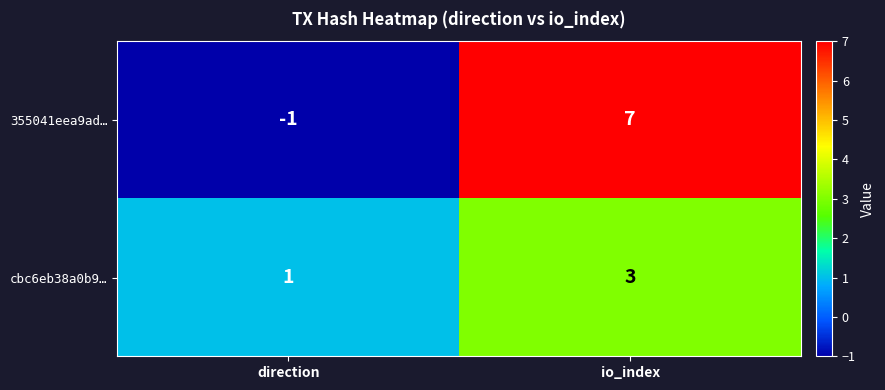

Which series has the widest spread of values?

355041eea9ad…